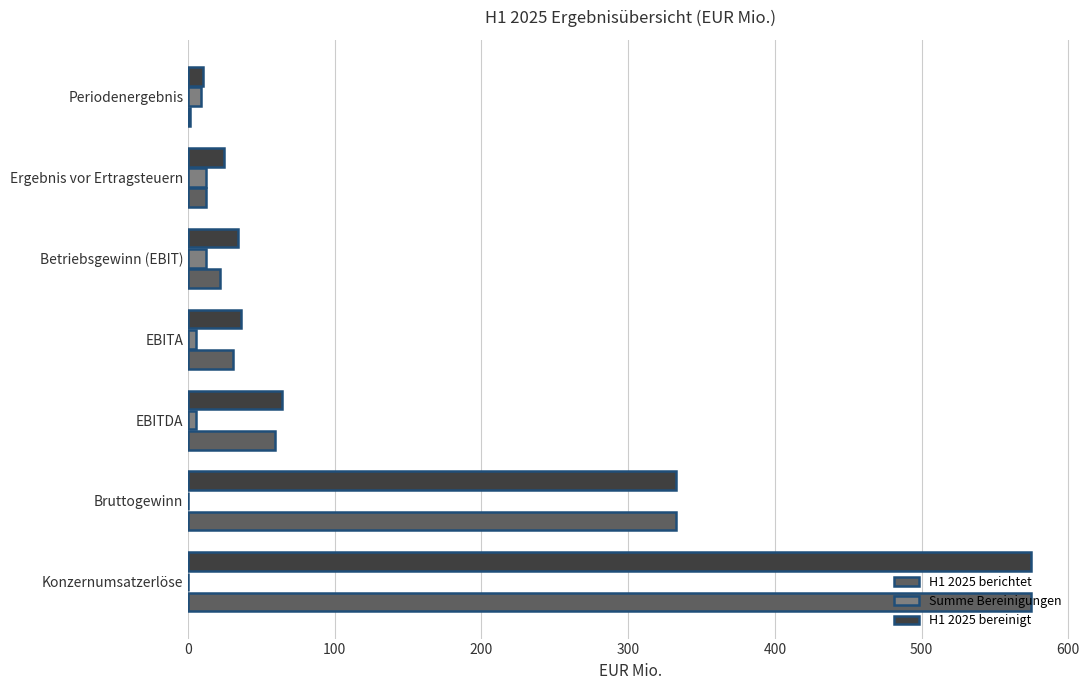

The H1 2025 bereinigt series shows 13.4 at Betriebsgewinn (EBIT). True or false?

False